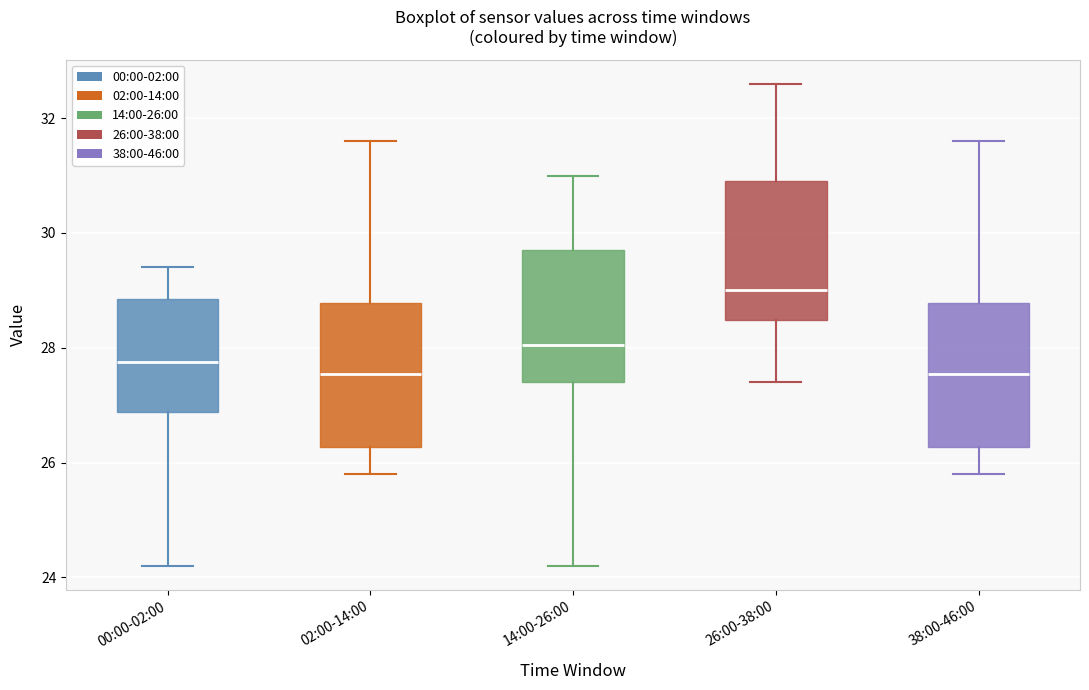

Where is the upper edge of the box for 38:00-46:00 on the y-axis? The values are not printed on the chart, so give them approximately, as read against the axis.

28.8